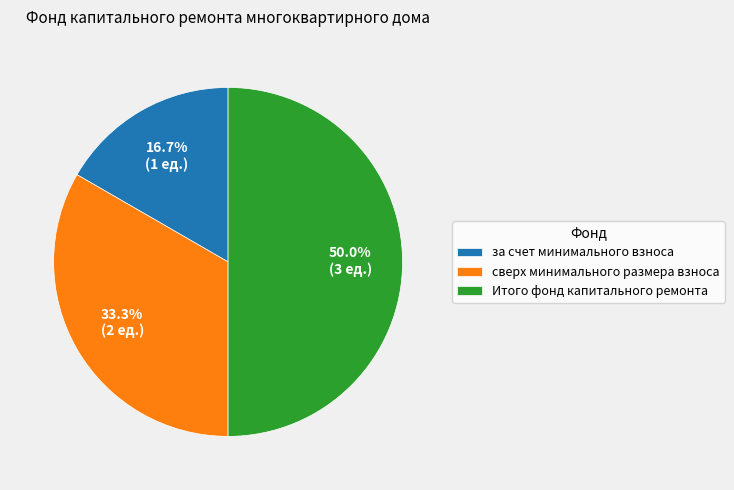

What is the smallest slice in the pie chart?

за счет минимального взноса